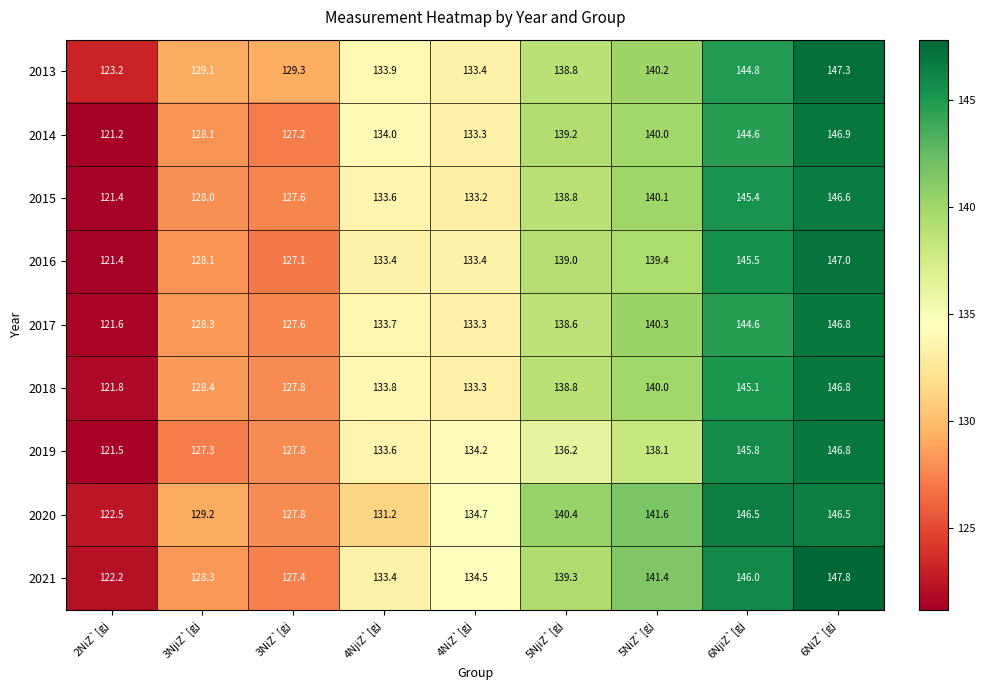

Which series has the widest spread of values?

2014